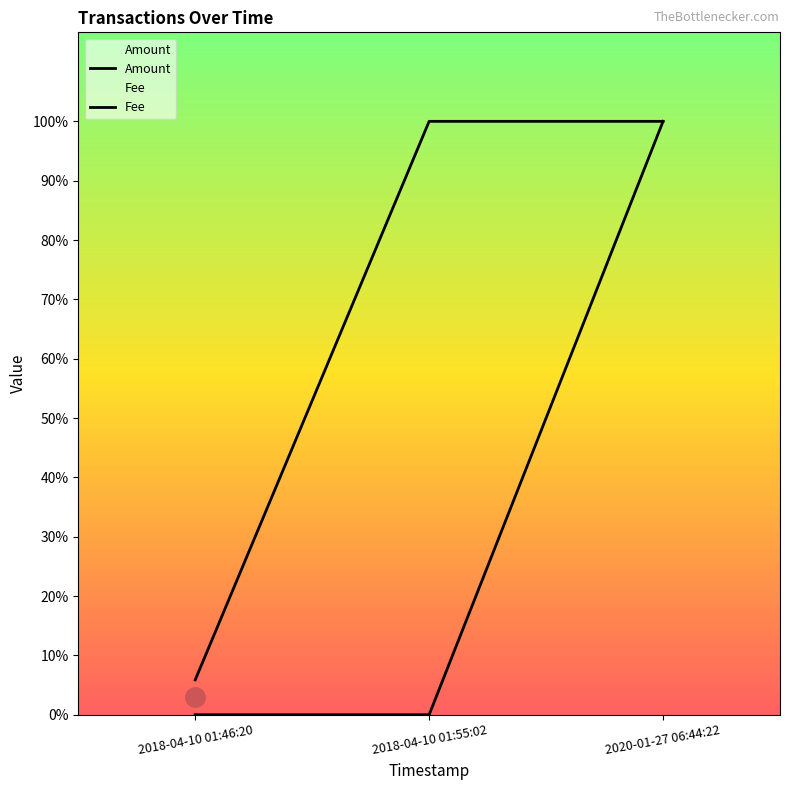

How many values in the Fee series are below 1?

1